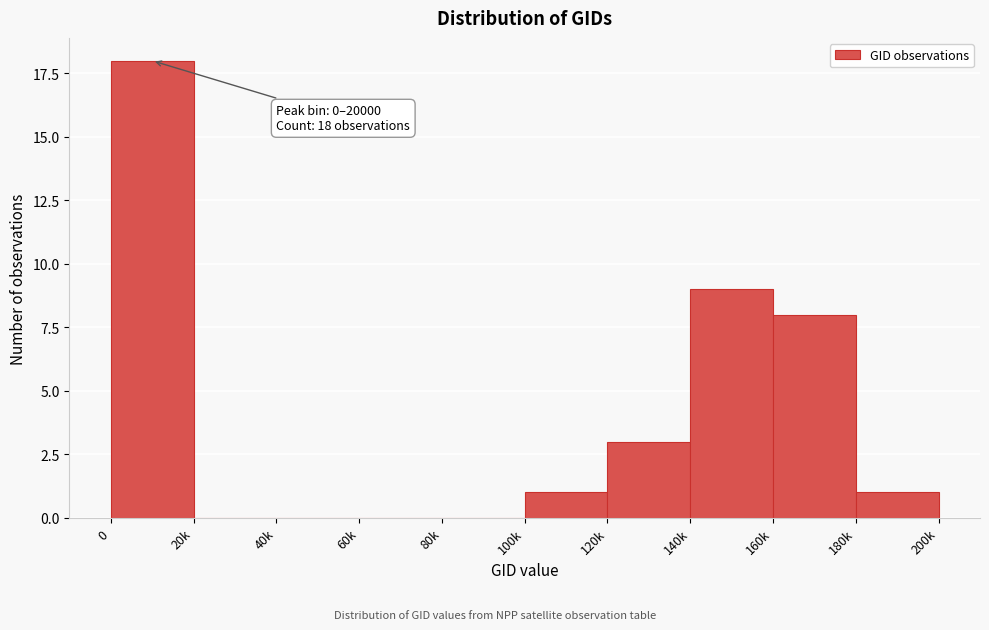

Reading left to right, extract all data points from this chart.

0=18	20k=0	40k=0	60k=0	80k=0	100k=1	120k=3	140k=9	160k=8	180k=1